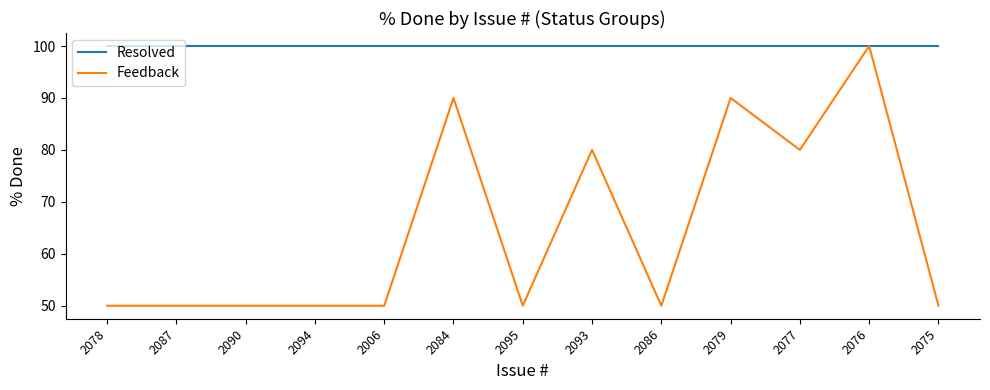

What is the difference between the highest and lowest values at 2094?

50